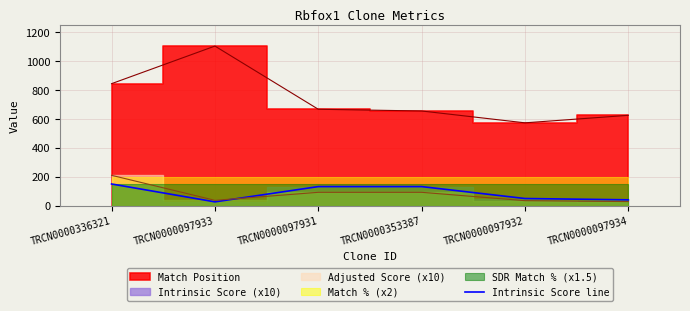

The value of Intrinsic Score line at TRCN0000353387 is 216.6. True or false?

False